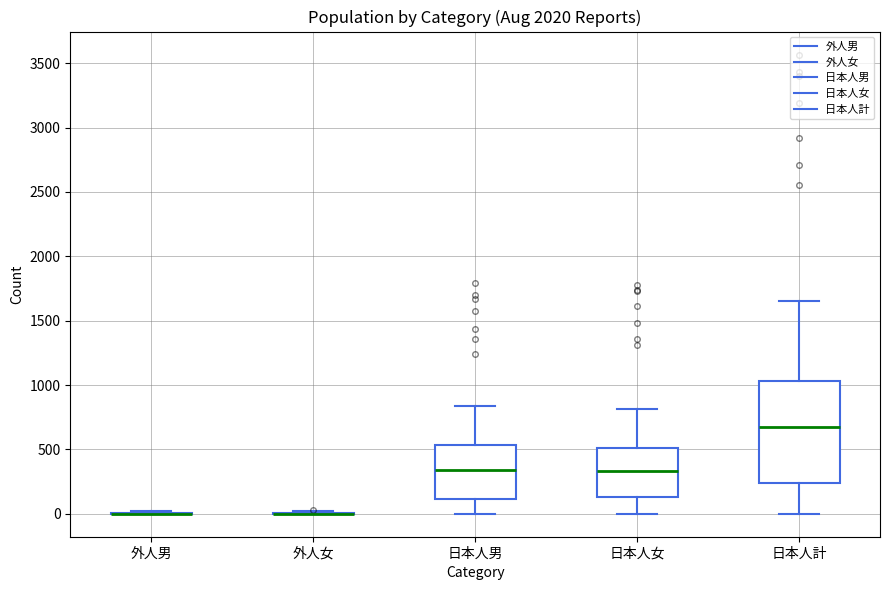

Reading left to right, transcribe this box plot: for each box, give where its median line is, the range the box spans, and where its two whiskers end, as read against the y-axis. The values are not printed on the chart, so give them approximately, as read against the axis.

外人男: box collapsed to a line at 0, whiskers 0 to 0
外人女: box collapsed to a line at 0, whiskers 0 to 0
日本人男: median 350, box 100 to 550, whiskers 0 to 850
日本人女: median 350, box 150 to 500, whiskers 0 to 800
日本人計: median 650, box 250 to 1050, whiskers 0 to 1650